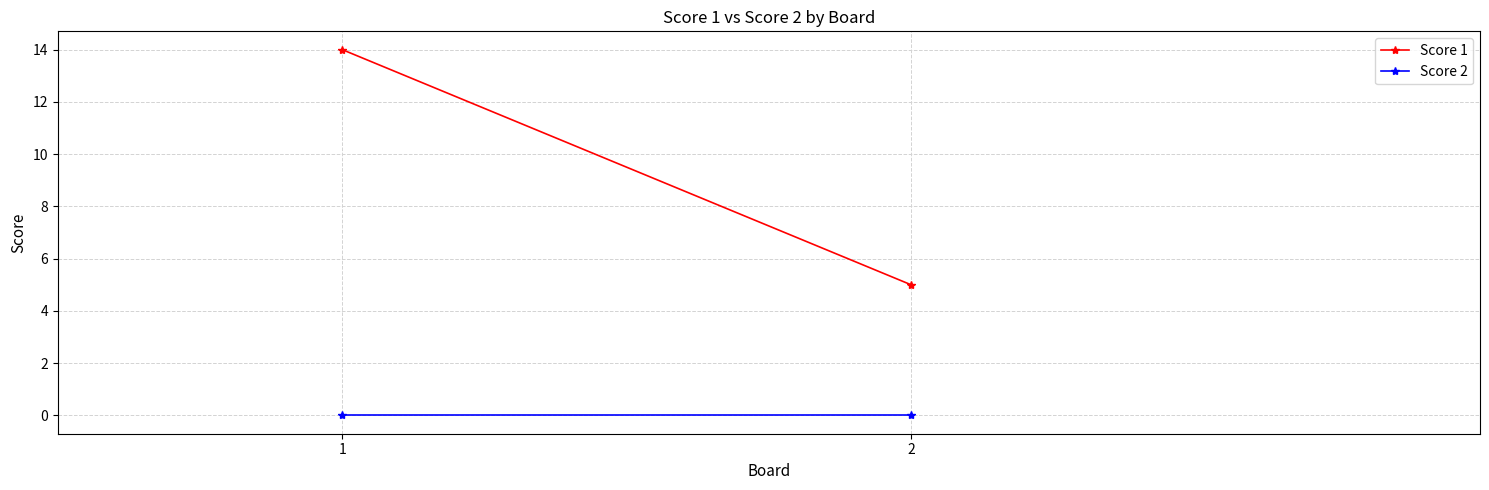

Which series changed the most between 1 and 2?

Score 1